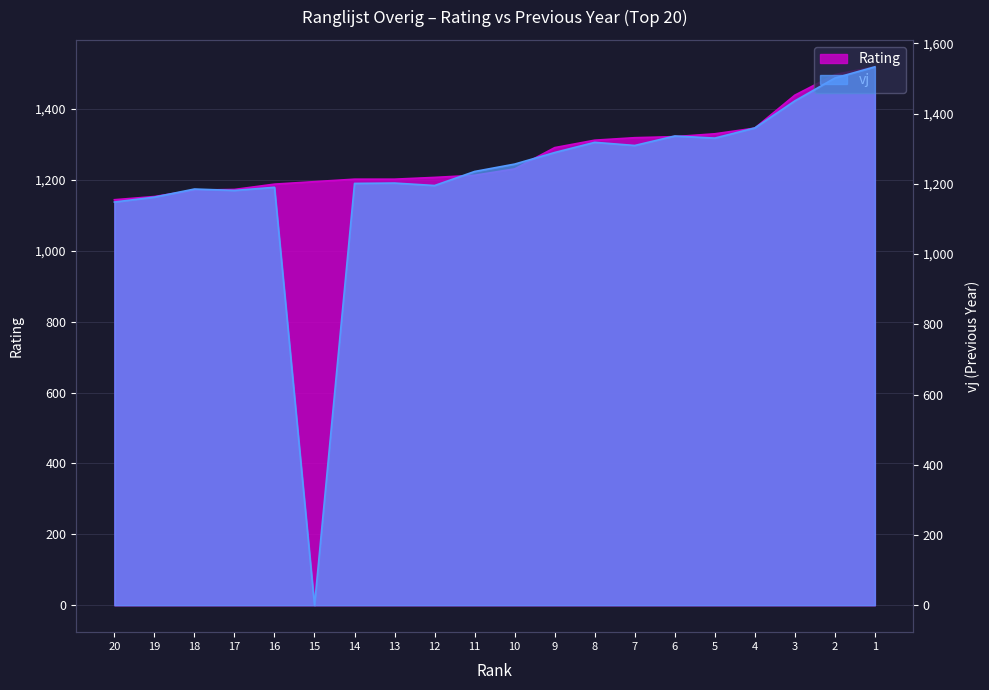

Is the value of vj at 18 greater than the value of Rating at 3?

No